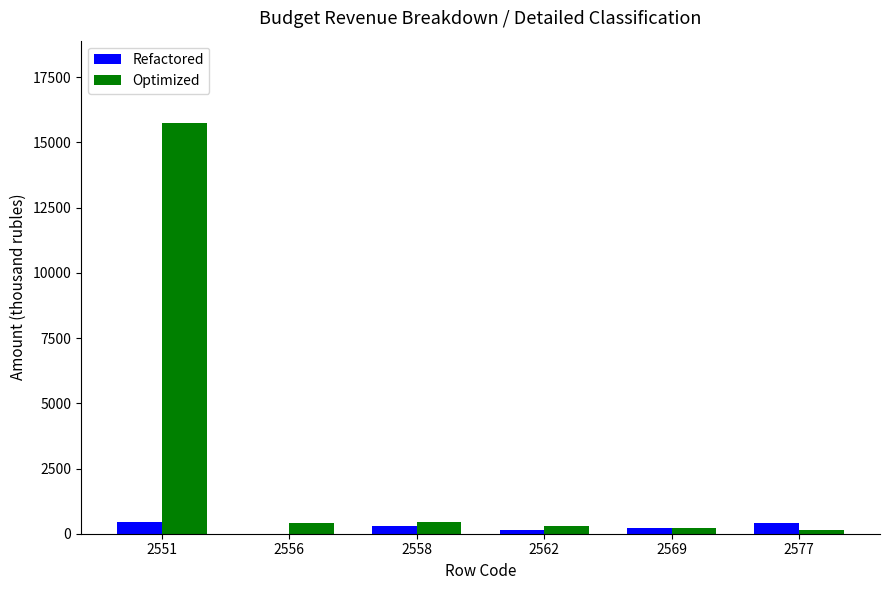

How many groups of bars are there?

6